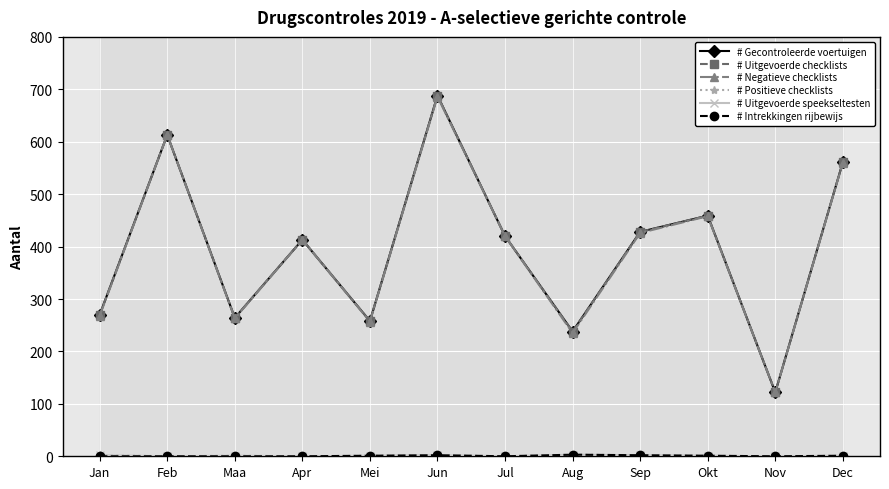

Rank the series by their maximum value, from lowest to highest.

# Positieve checklists, # Uitgevoerde speekseltesten, # Intrekkingen rijbewijs, # Negatieve checklists, # Gecontroleerde voertuigen, # Uitgevoerde checklists